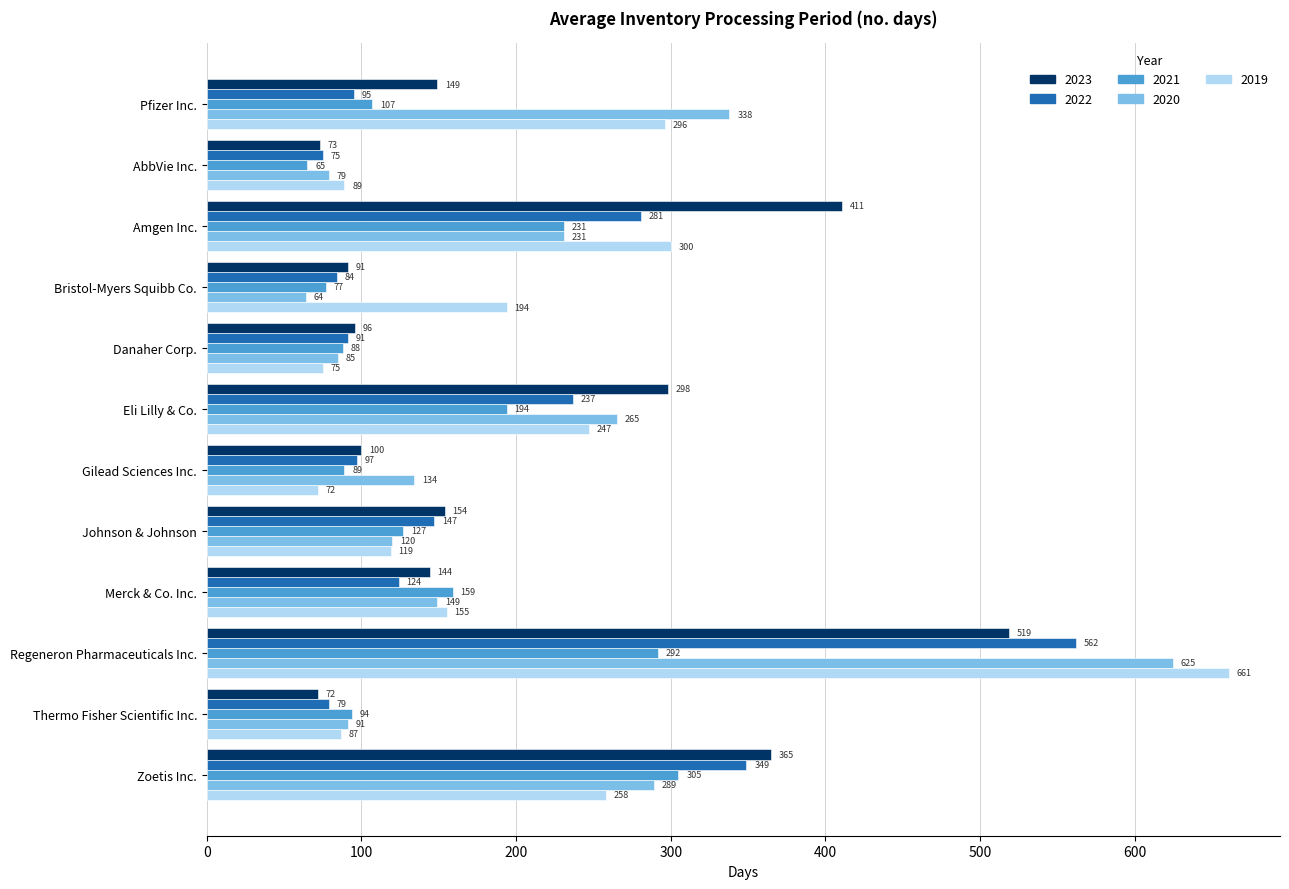

How many values in the 2023 series are below 149?

6